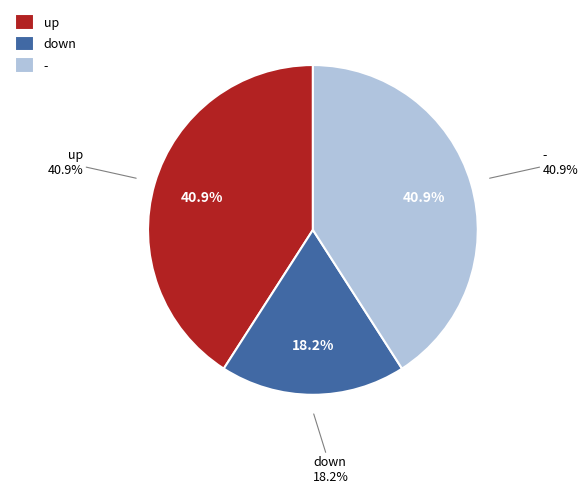

To the nearest percent, what is the difference between the largest and smallest slice percentages?

23%